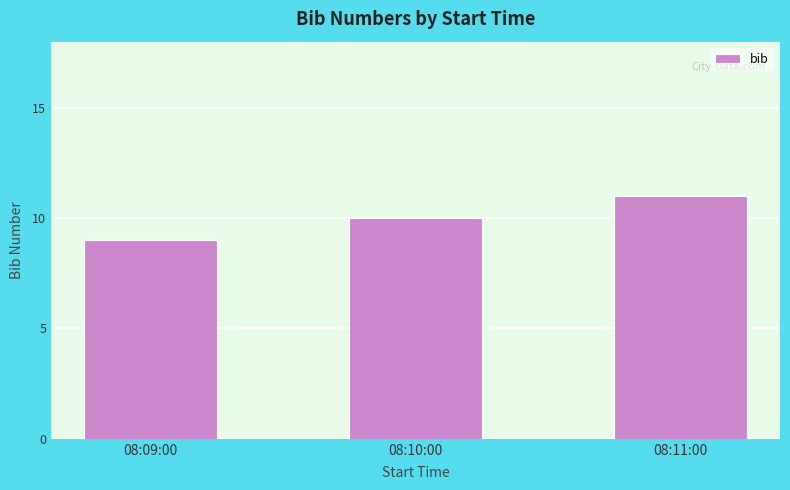

What is the average value?

10